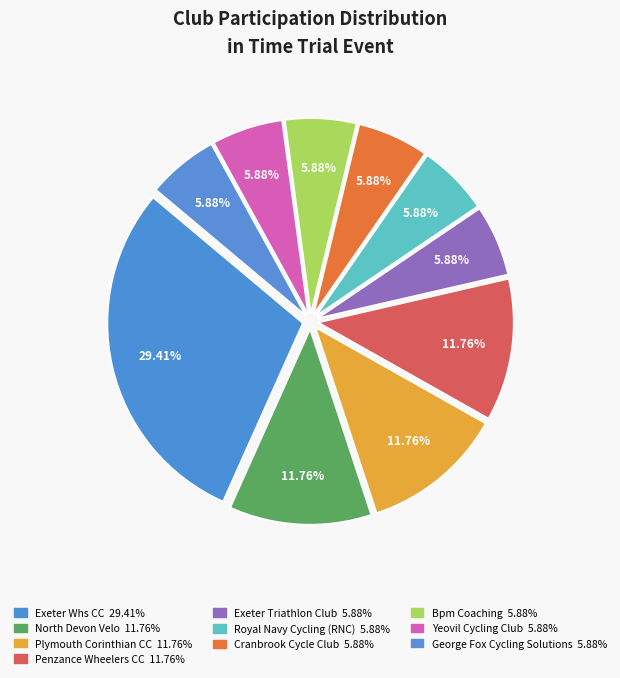

To the nearest percent, what percentage of the pie is Exeter Triathlon Club?

6%